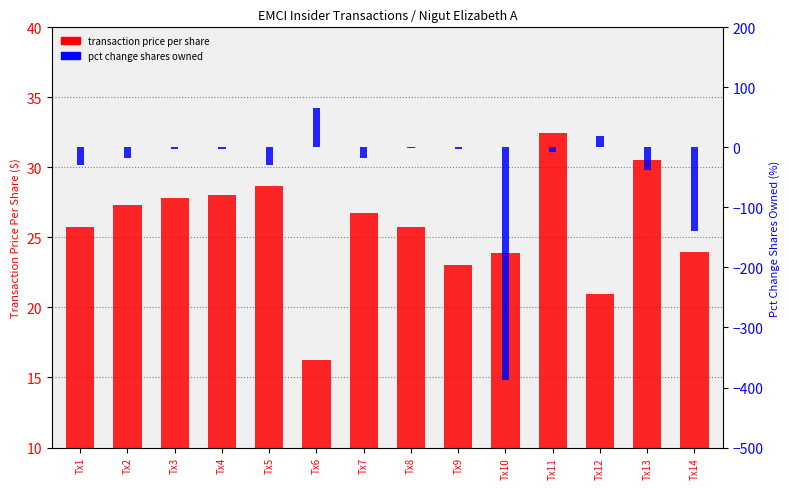

Rank the series by their average value, from highest to lowest.

transaction price per share, pct change shares owned